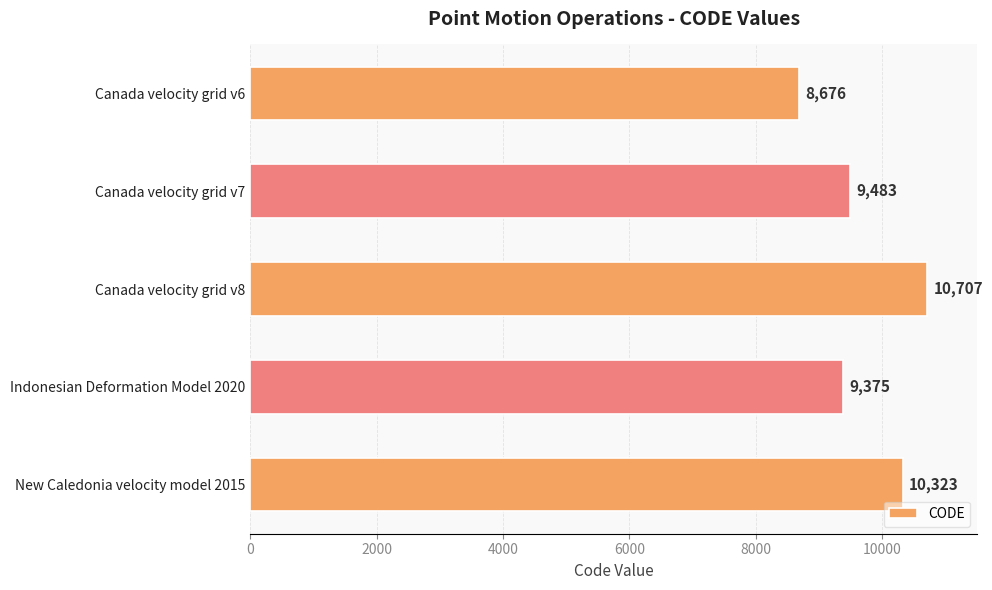

Does the chart contain any negative values?

No